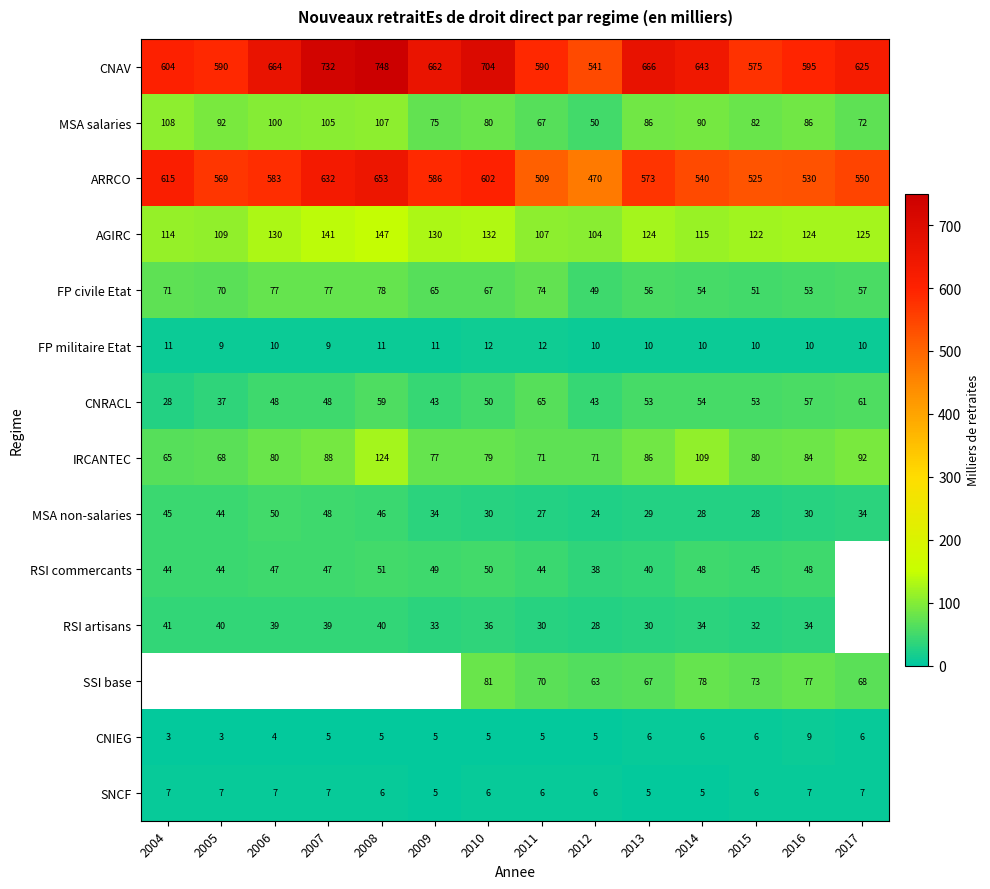

Is the value of MSA non-salaries at 2009 greater than the value of SNCF at 2012?

Yes